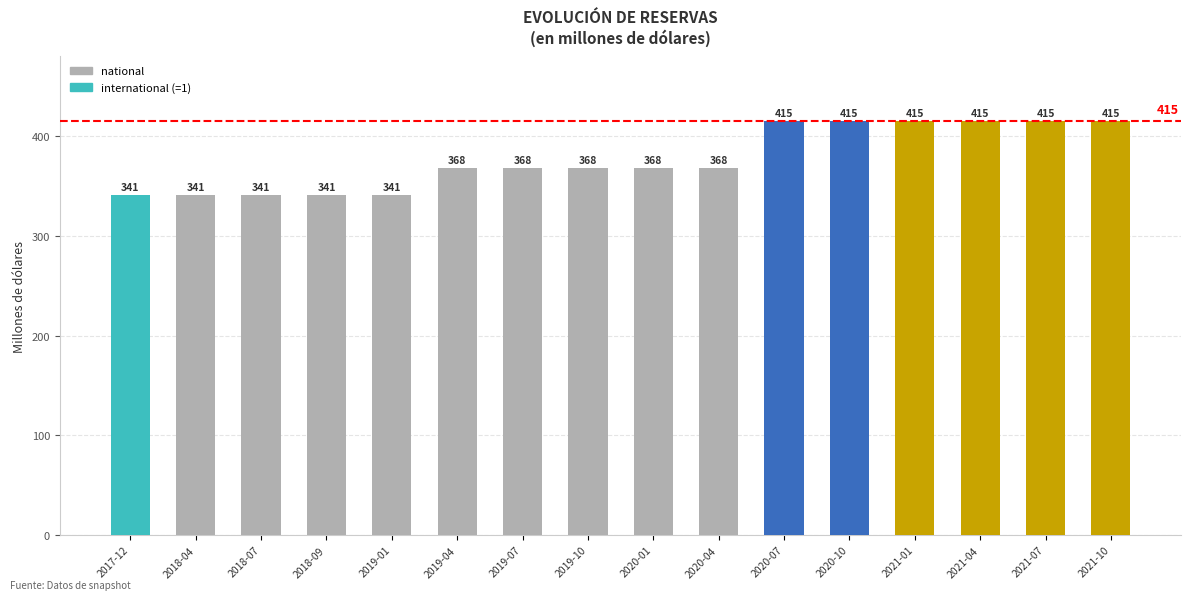

Is it true that the value at 2019-04 is 368?

True